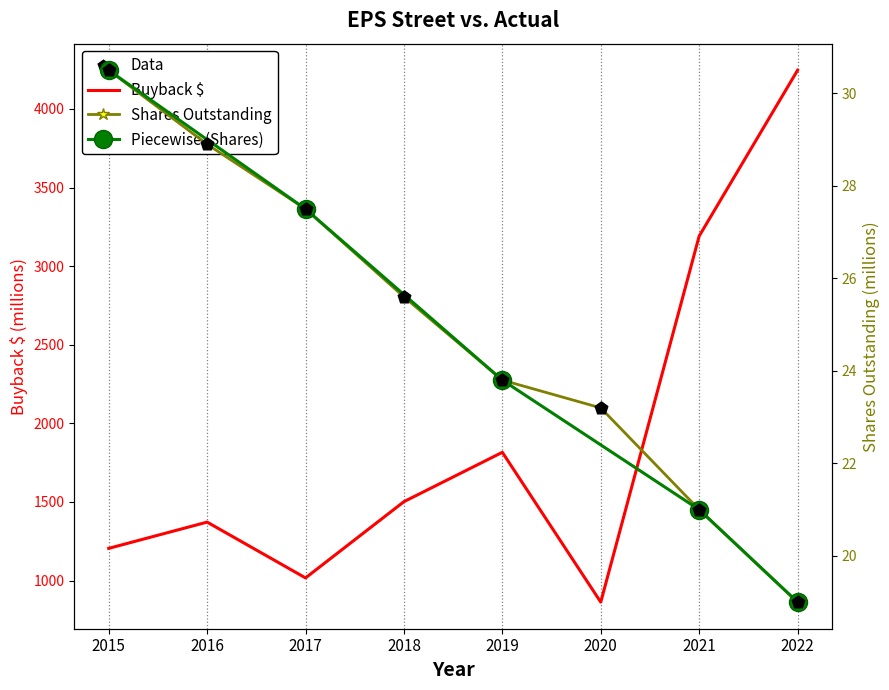

Is the value of Shares Outstanding at 2021 greater than the value of Buyback $ at 2022?

No